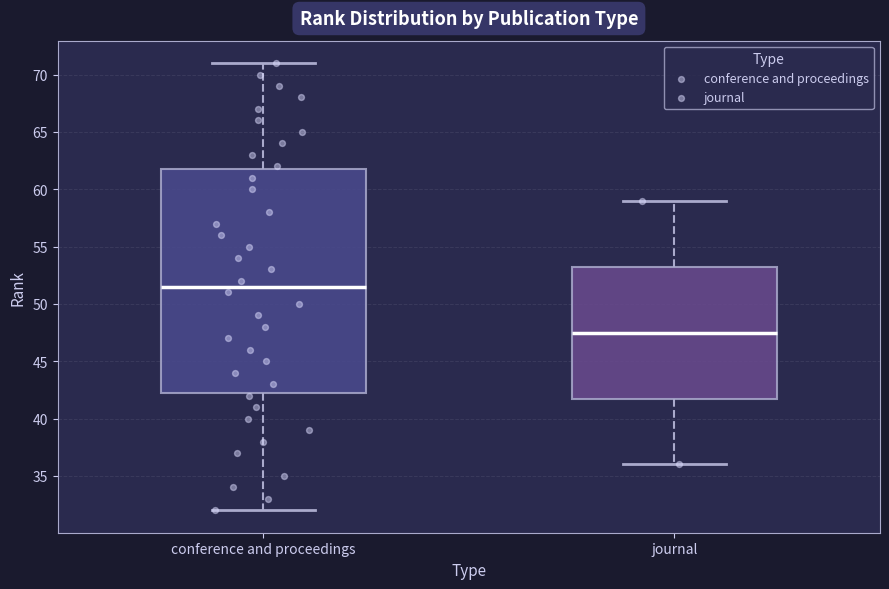

Which box is the tallest, from its lower edge to its upper edge?

conference and proceedings